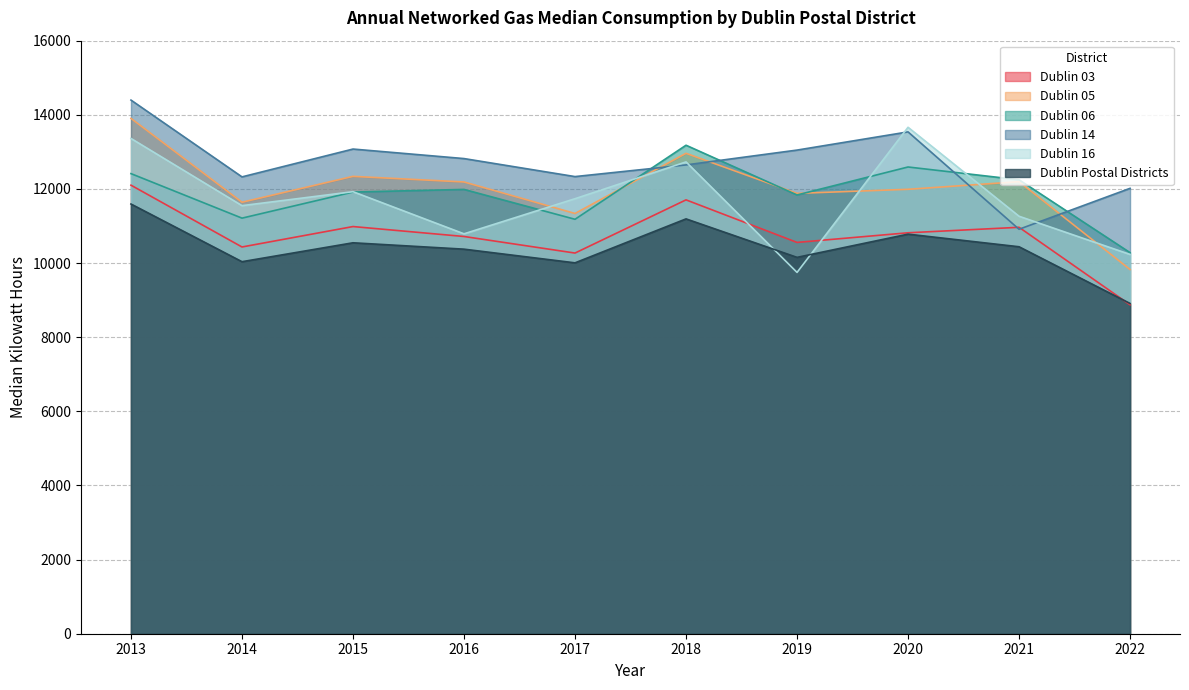

Where is the first local minimum for Dublin Postal Districts?

2014